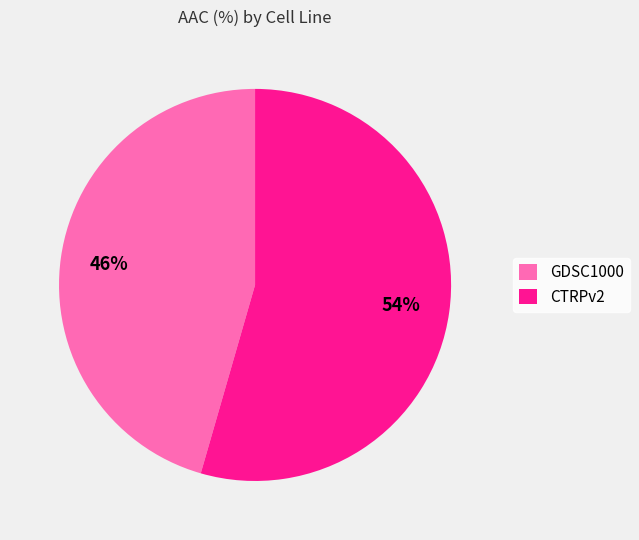

What percentage is the GDSC1000 slice, to the nearest percent?

46%